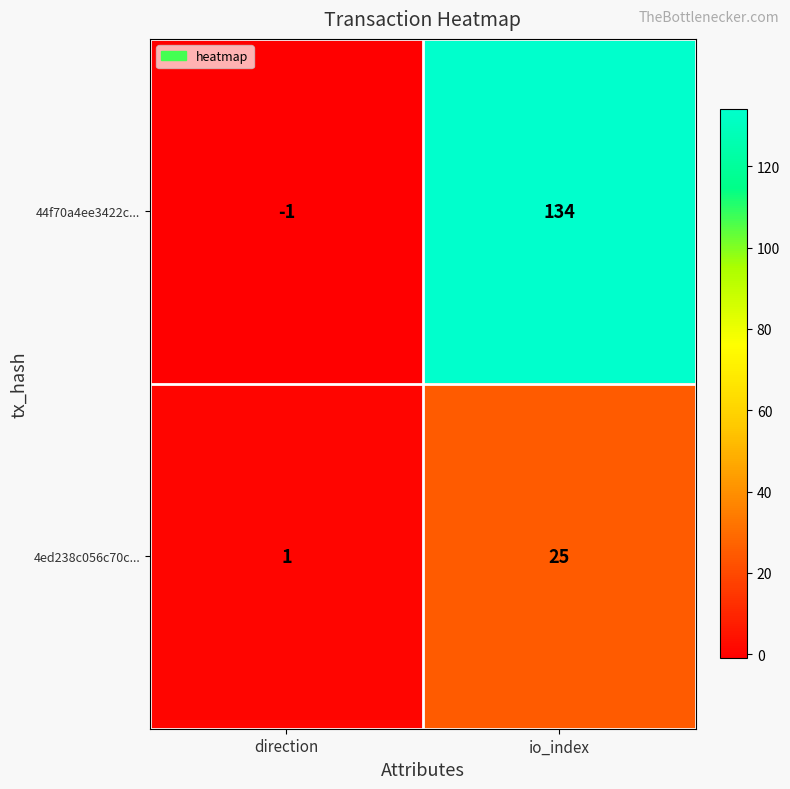

Which category has the lowest value in the 44f70a4ee3422c... series?

direction